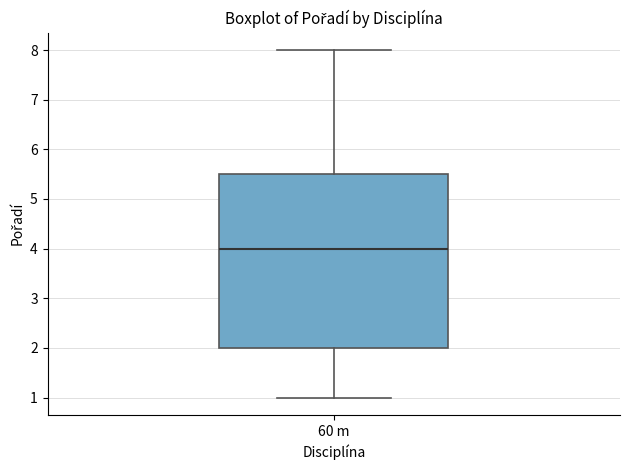

Transcribe this box plot: give where the median line is, the range the box spans, and where the two whiskers end, as read against the y-axis. The values are not printed on the chart, so give them approximately, as read against the axis.

median 4.0, box 2.0 to 5.5, whiskers 1.0 to 8.0